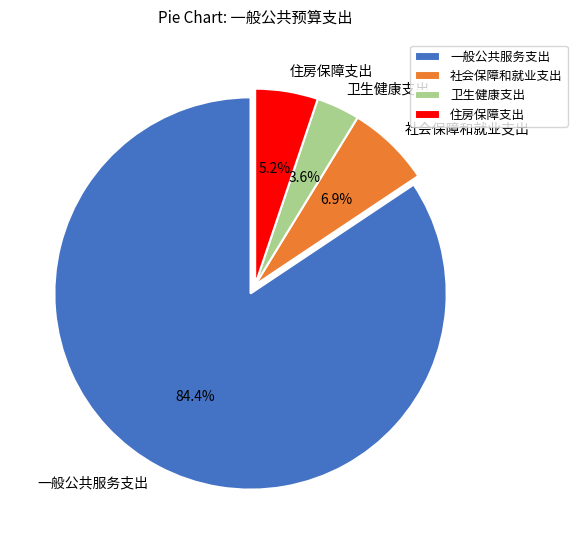

What percentage is the 社会保障和就业支出 slice, to the nearest percent?

7%